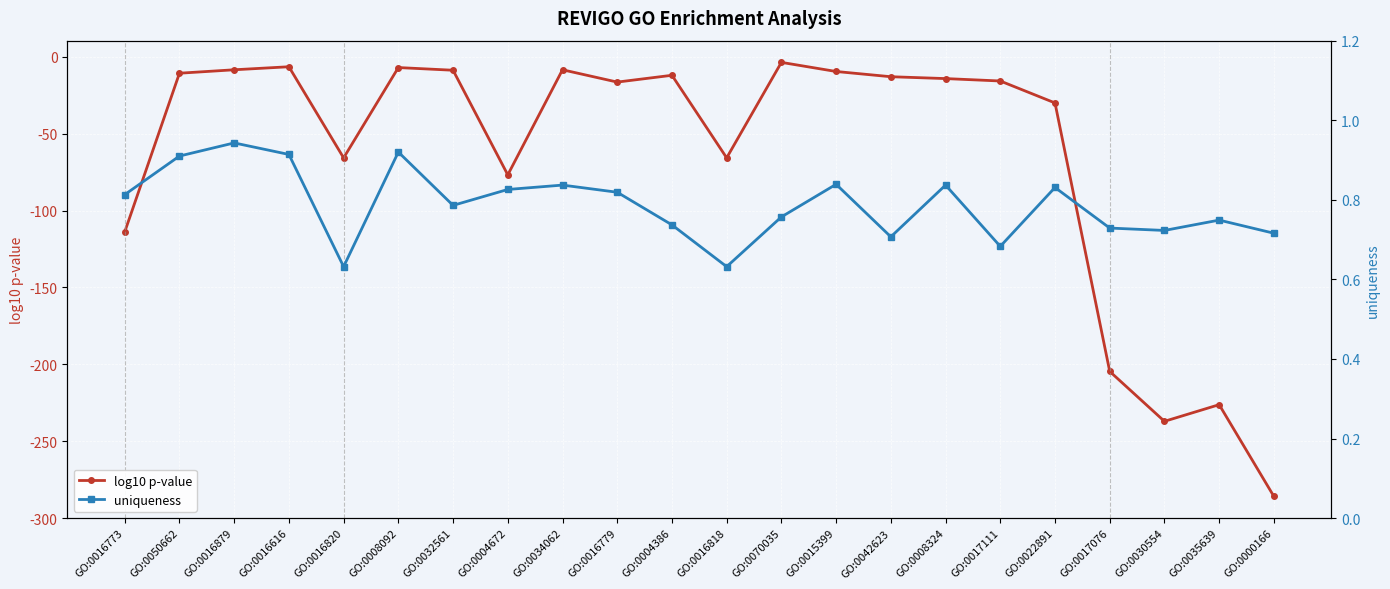

True or false: uniqueness has more than 0 interior local peaks.

True